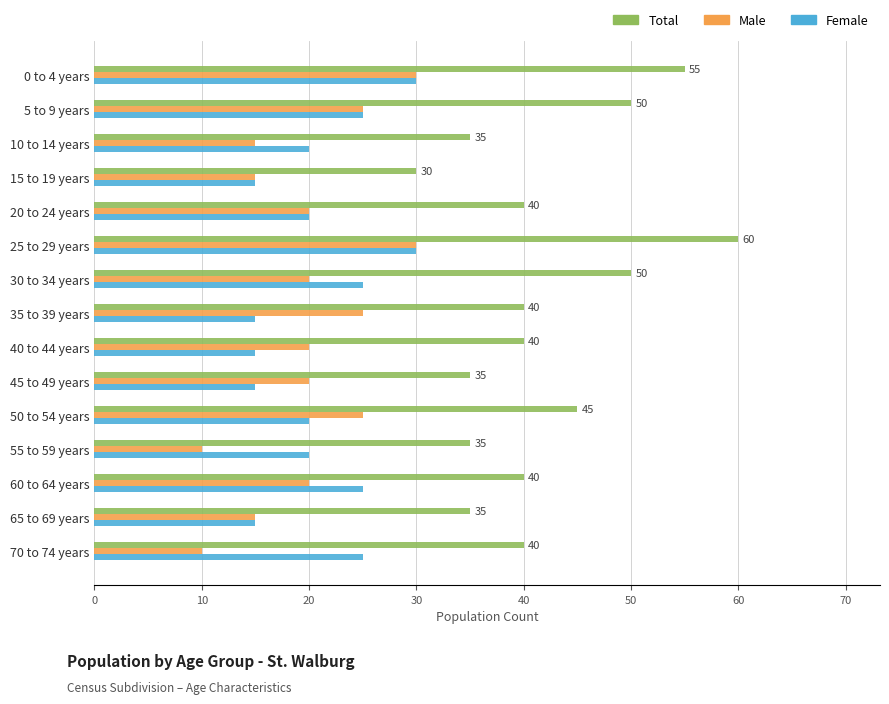

Which series has the largest total across all categories?

Total